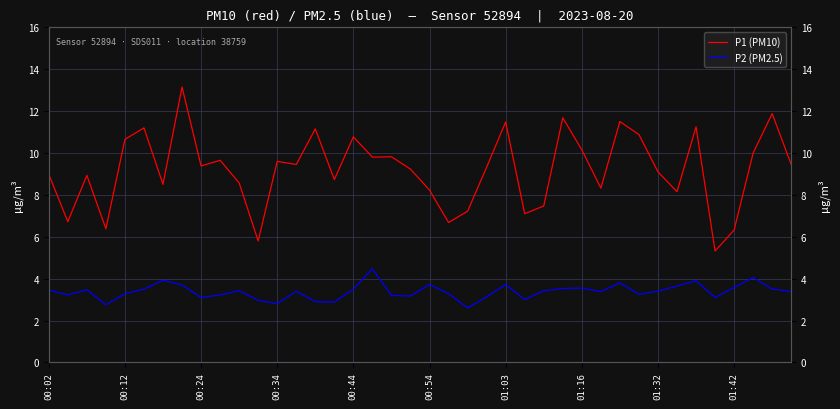

What is the approximate value of P1 (PM10) at 01:32?

9.1